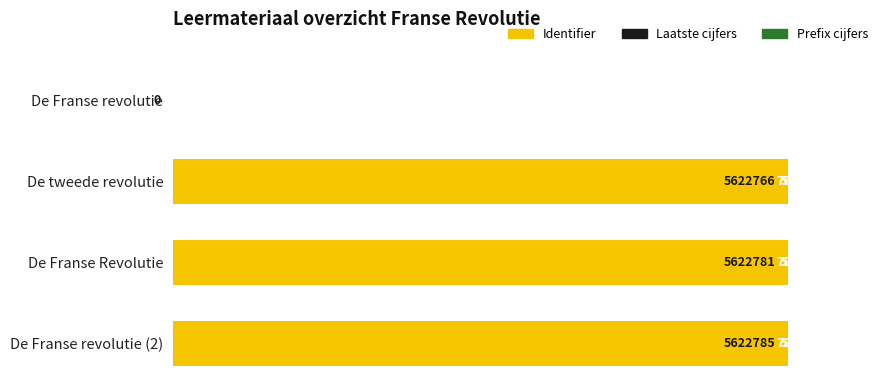

How many data points in Identifier are above 5622781?

1